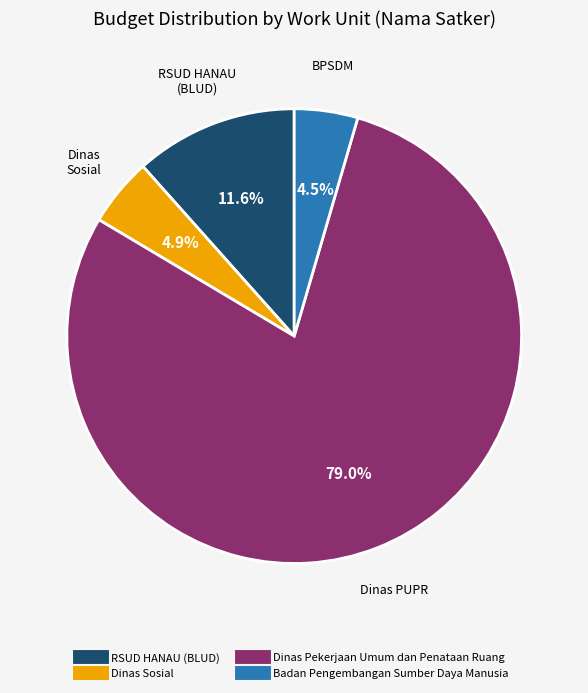

Which has a higher value, RSUD HANAU (BLUD) or Dinas Sosial?

RSUD HANAU (BLUD)